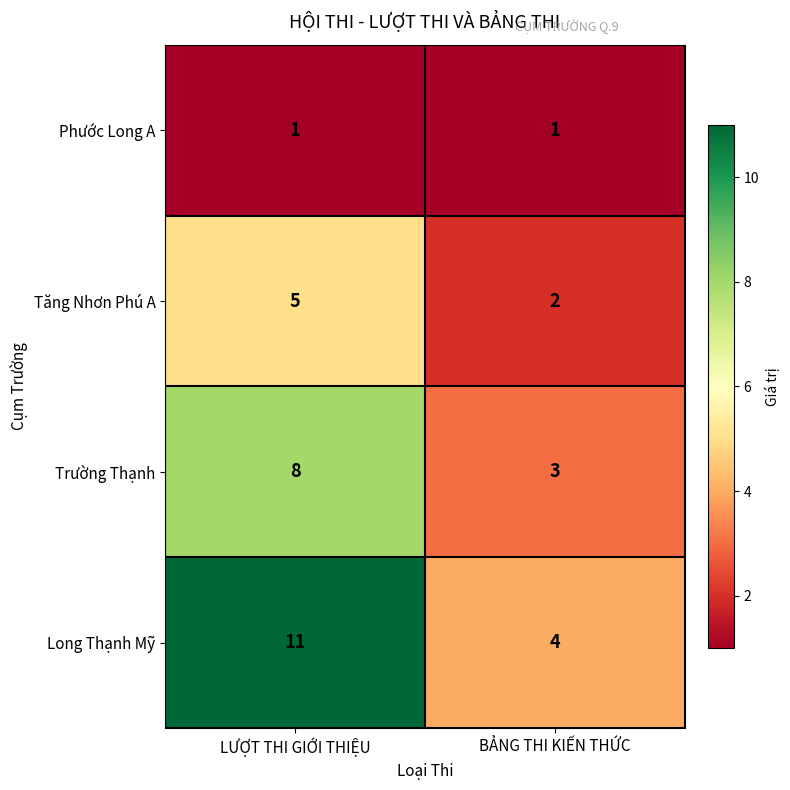

What is the sum of the Trường Thạnh values at BẢNG THI KIẾN THỨC and LƯỢT THI GIỚI THIỆU?

11